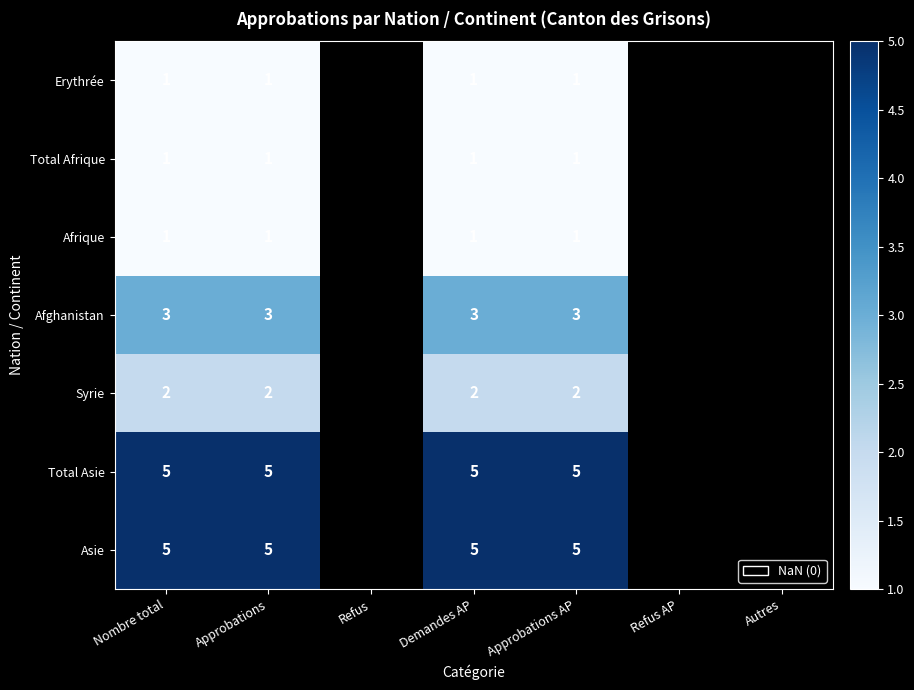

Between Refus AP and Demandes AP, which is larger?

Demandes AP